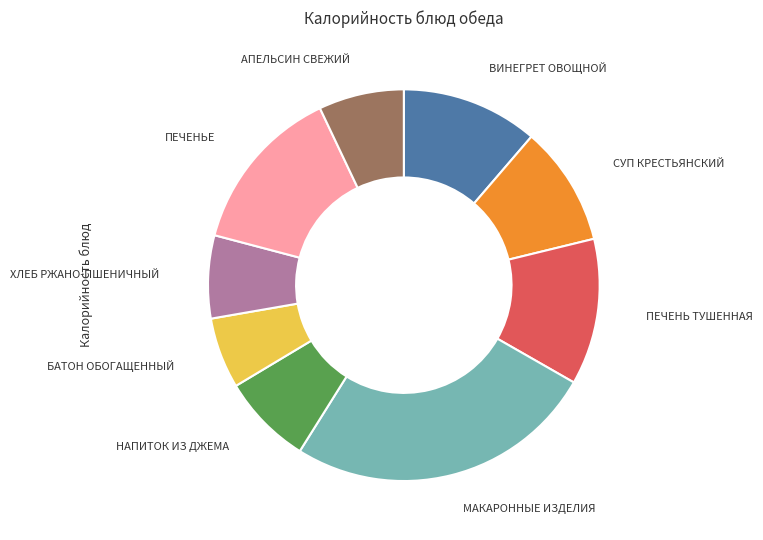

Does any single category account for the majority?

No